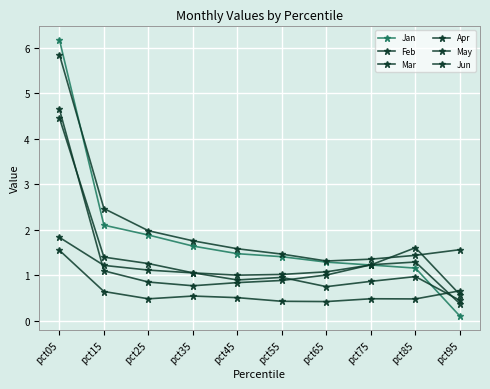

How many distinct data groups are displayed?

6